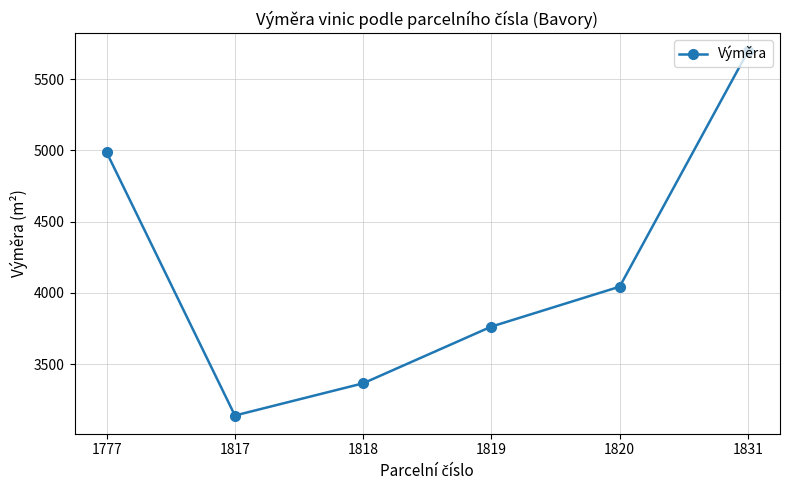

What is the value of the 4th point from the left?

3764